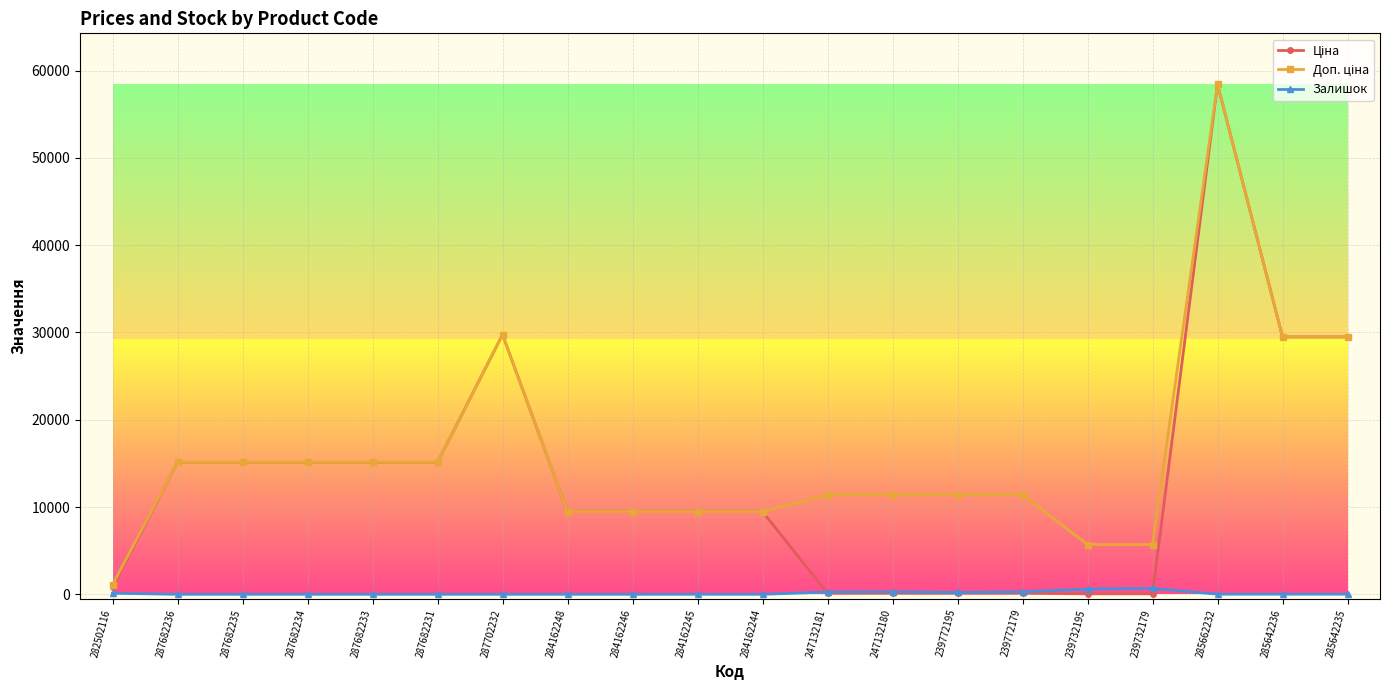

At how many categories does at least one series exceed 7268?

17